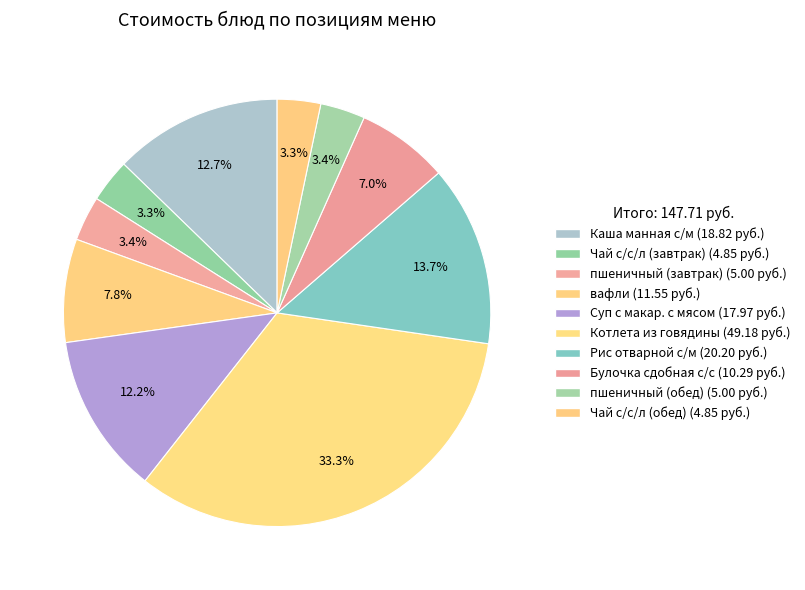

What percentage is the вафли slice, to the nearest percent?

8%